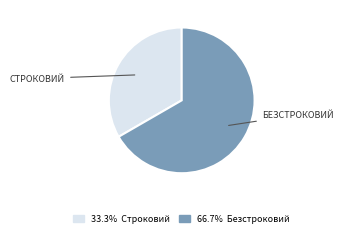

Does any single category account for the majority?

Yes